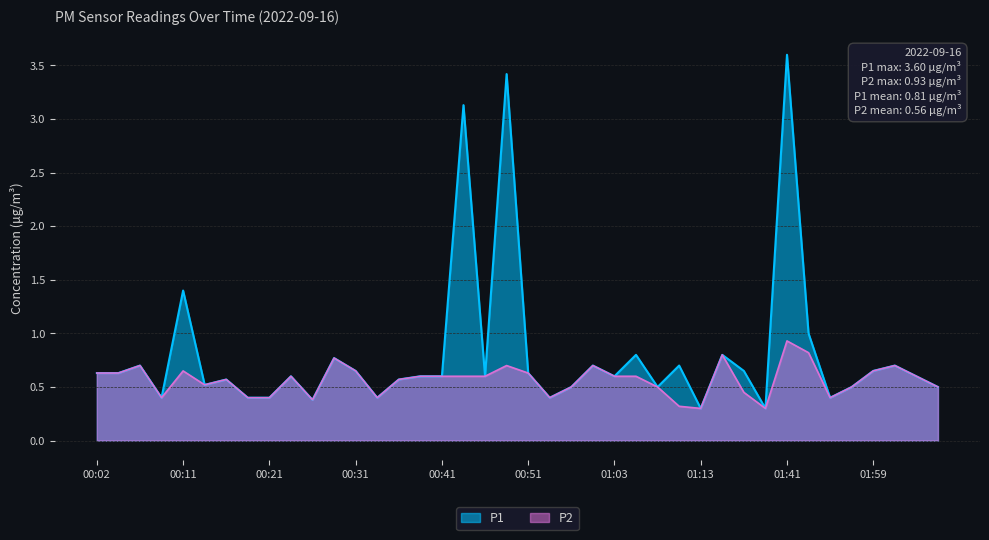

Is the value of P1 at 00:38 greater than the value of P2 at 00:21?

Yes